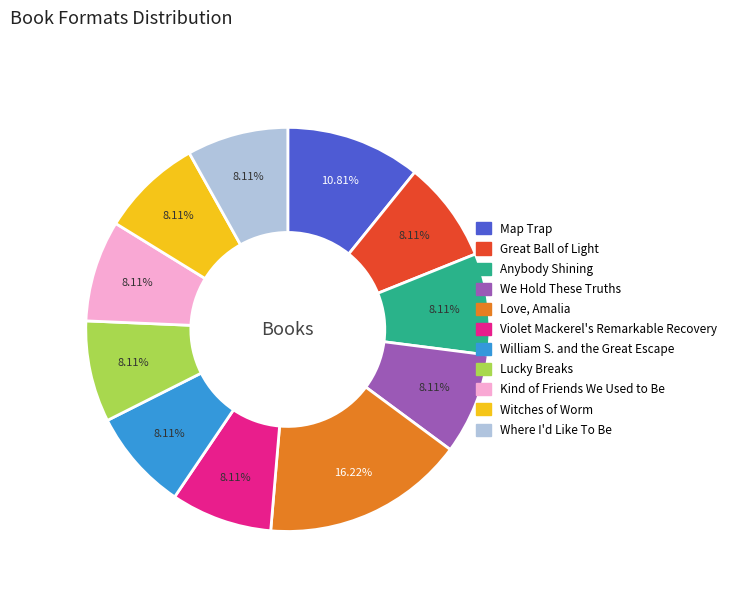

To the nearest percent, what is the average slice percentage?

9%